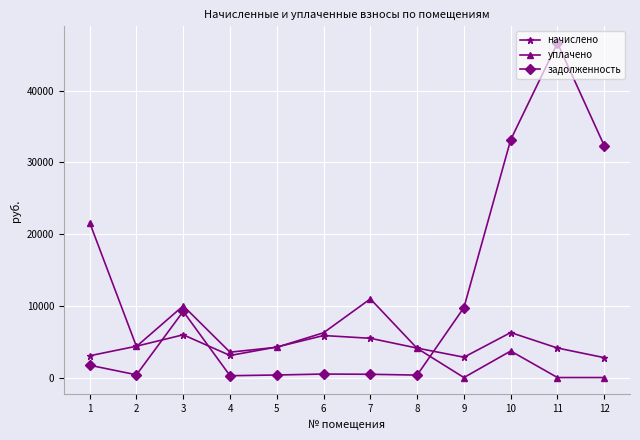

Count the number of categories in the chart.

12